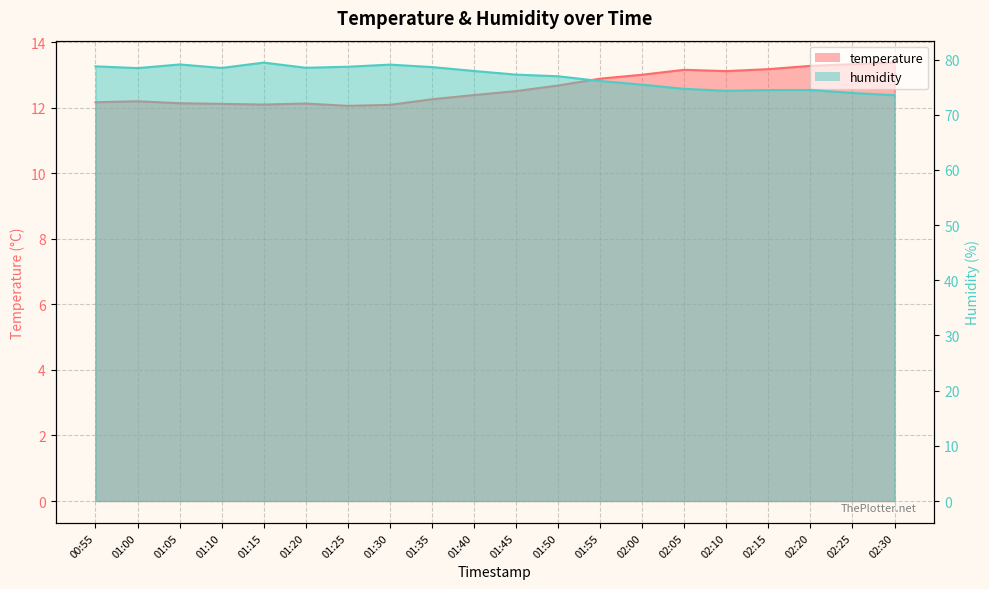

The value of temperature at 01:45 is 12.5. True or false?

True